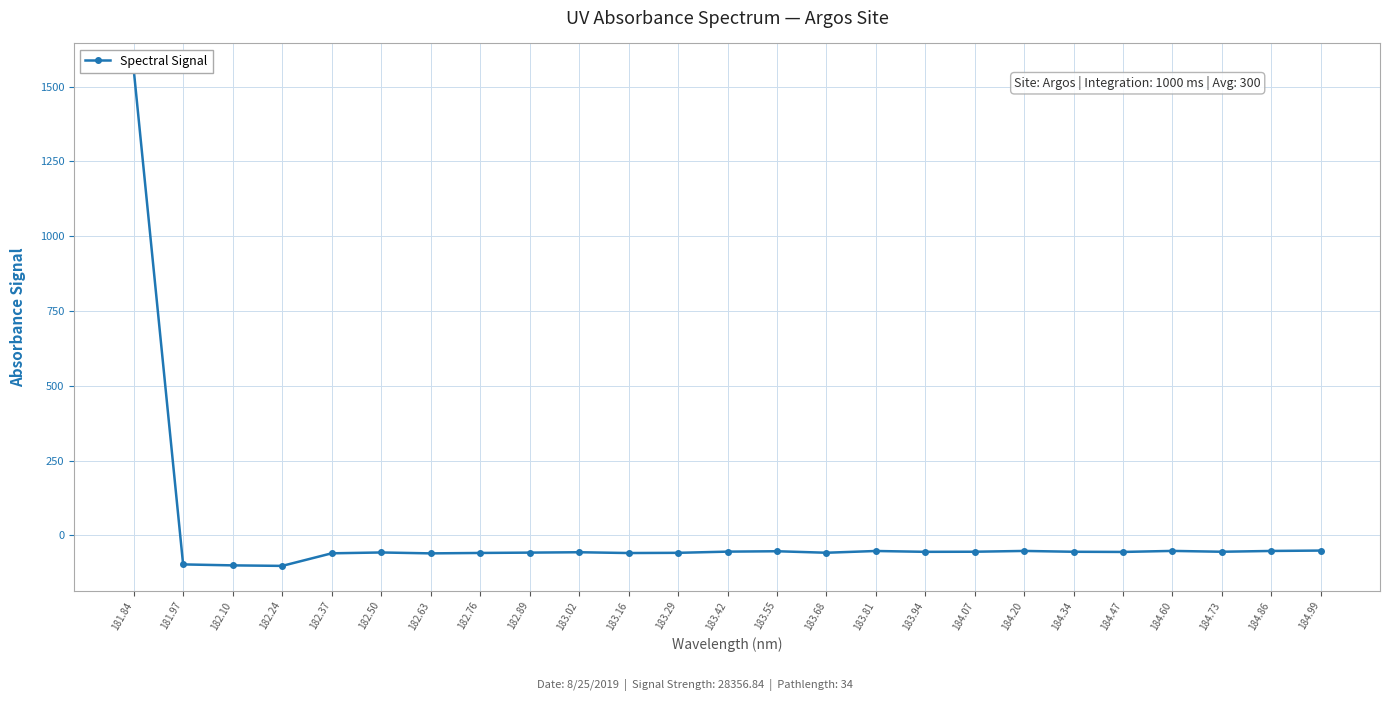

Reading left to right, extract all data points from this chart.

181.84=1561.4	181.97=-96.9	182.10=-100.2	182.24=-101.9	182.37=-59.9	182.50=-57.0	182.63=-60.1	182.76=-58.7	182.89=-57.5	183.02=-56.3	183.16=-58.9	183.29=-58.2	183.42=-54.3	183.55=-52.9	183.68=-58.0	183.81=-52.1	183.94=-54.9	184.07=-54.6	184.20=-51.9	184.34=-54.7	184.47=-55.3	184.60=-51.8	184.73=-54.6	184.86=-52.0	184.99=-50.7